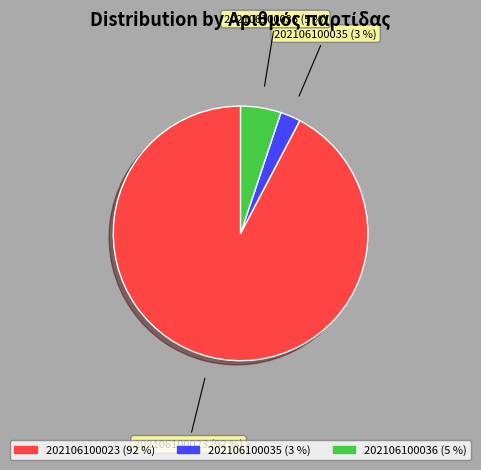

To the nearest percent, what is the combined percentage of 202106100036 and 202106100023?

97%